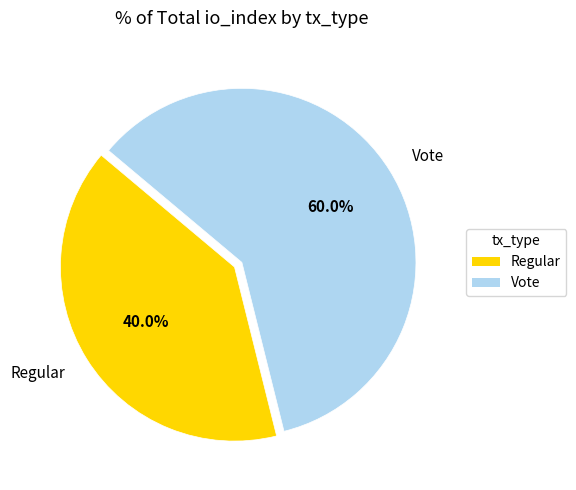

Rank the categories by value from highest to lowest.

Vote, Regular